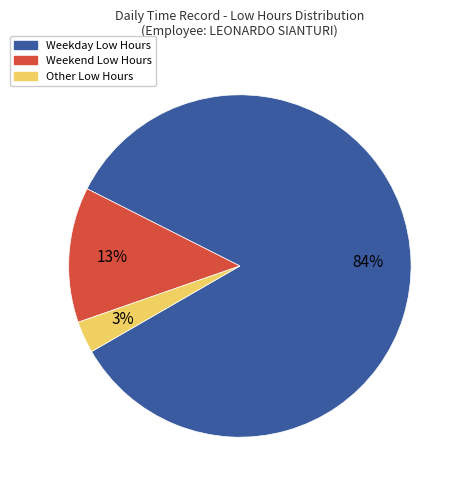

How many segments does this pie chart have?

3